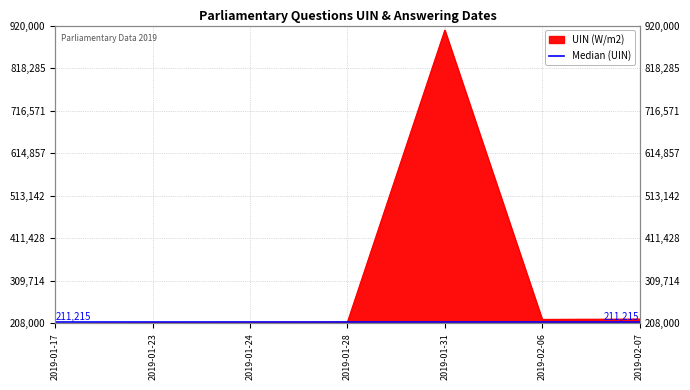

Where is the first local minimum?

2019-02-06